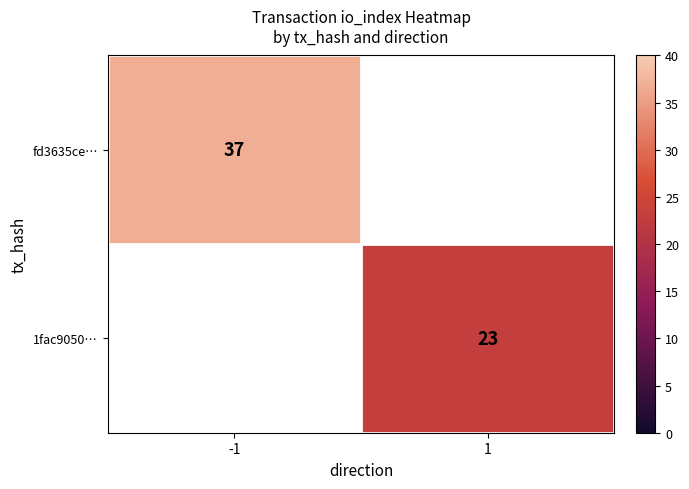

True or false: fd3635ce… has a value of 58.0 at -1.

False